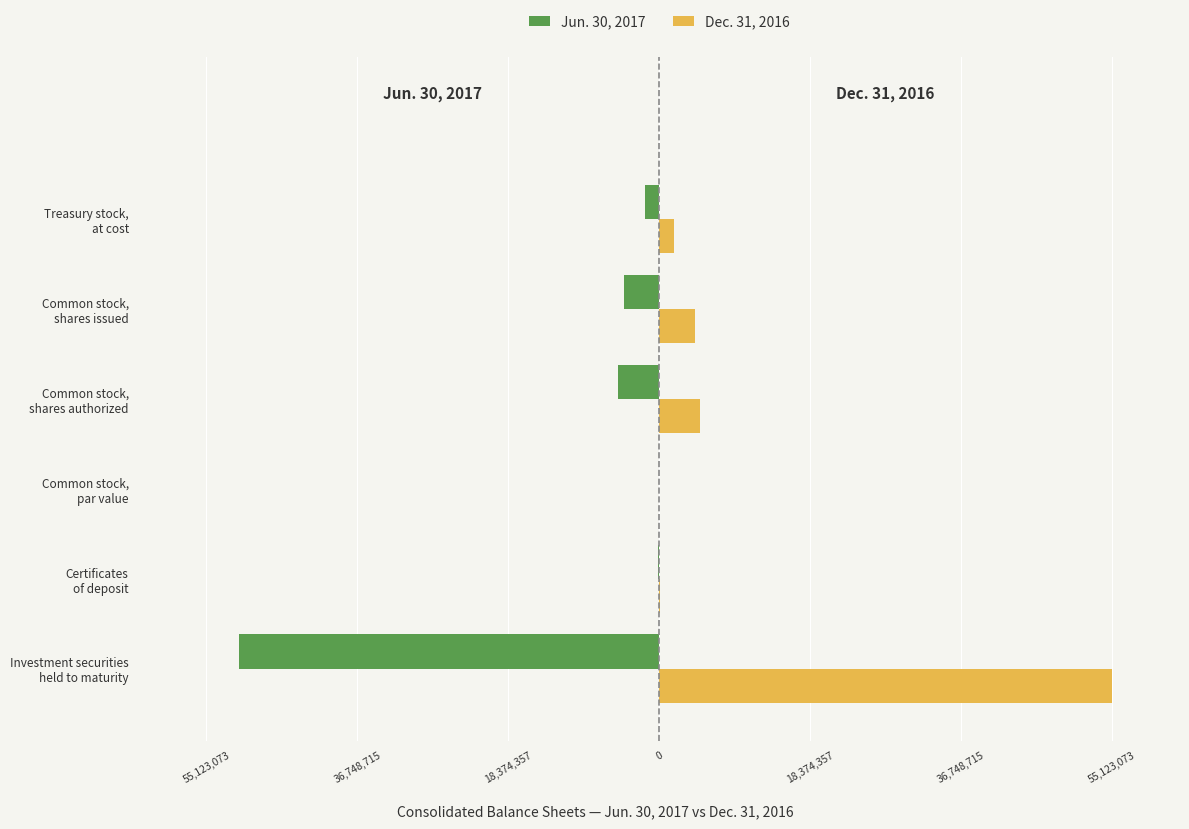

What are all the series names shown in the legend?

Jun. 30, 2017, Dec. 31, 2016